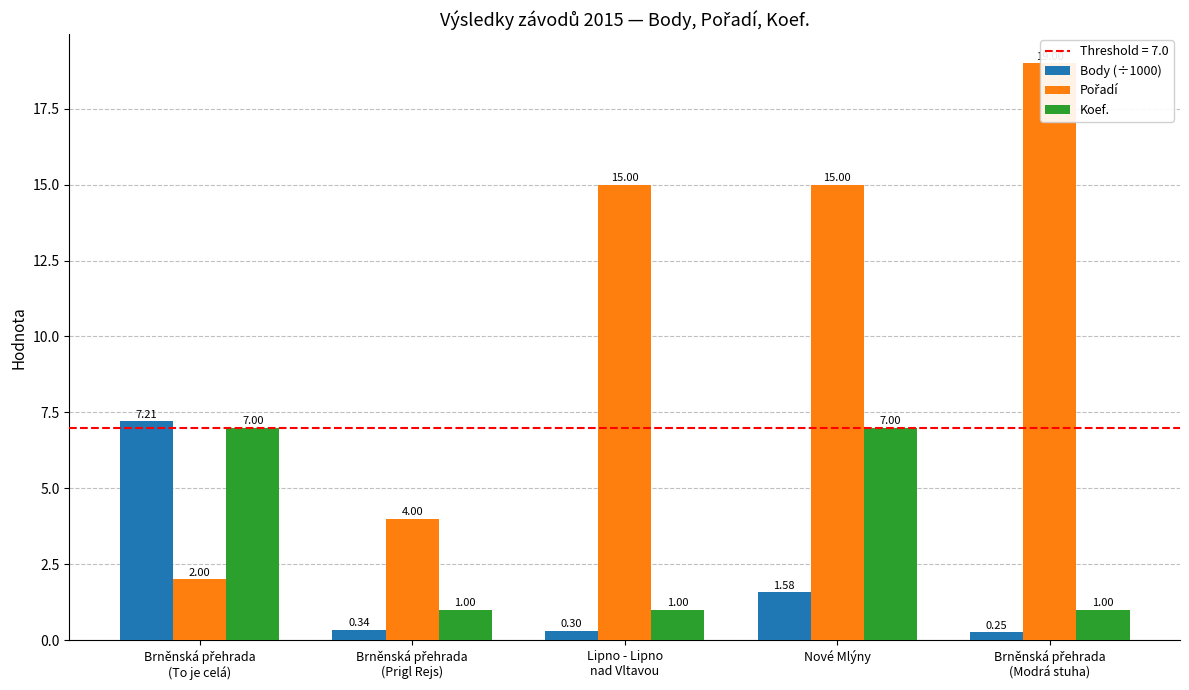

How many groups of bars are there?

5